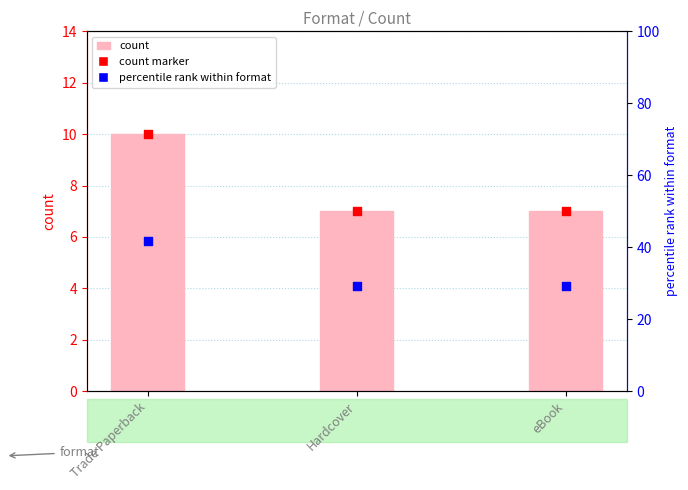

At how many categories does at least one series exceed 28?

3